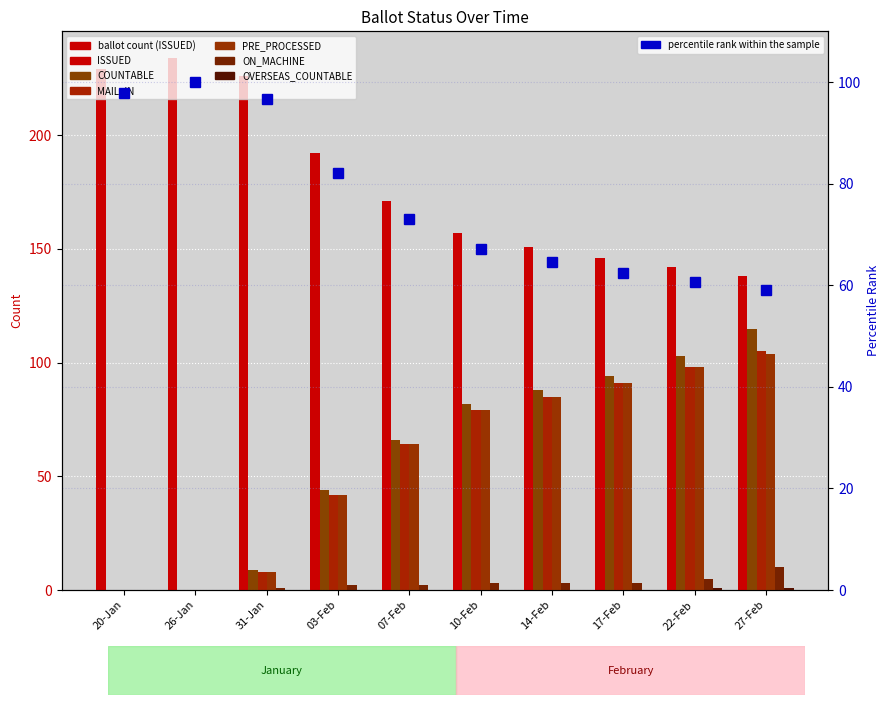

What is the minimum value for ISSUED?

138